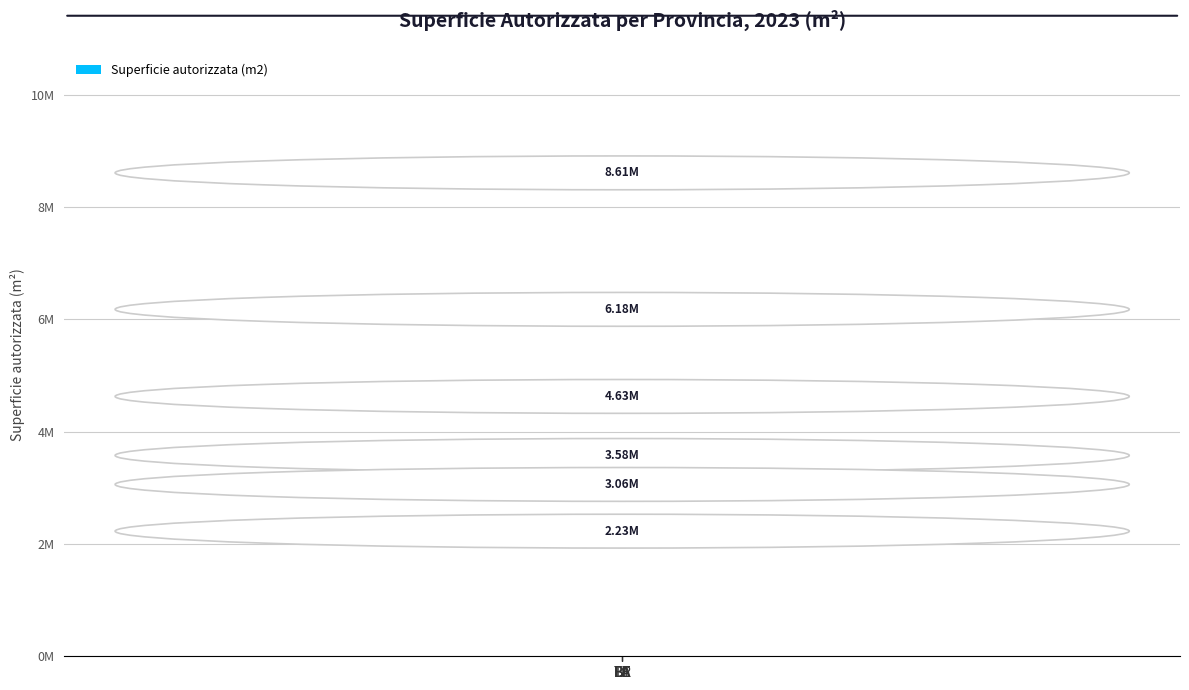

Does the chart contain any negative values?

No